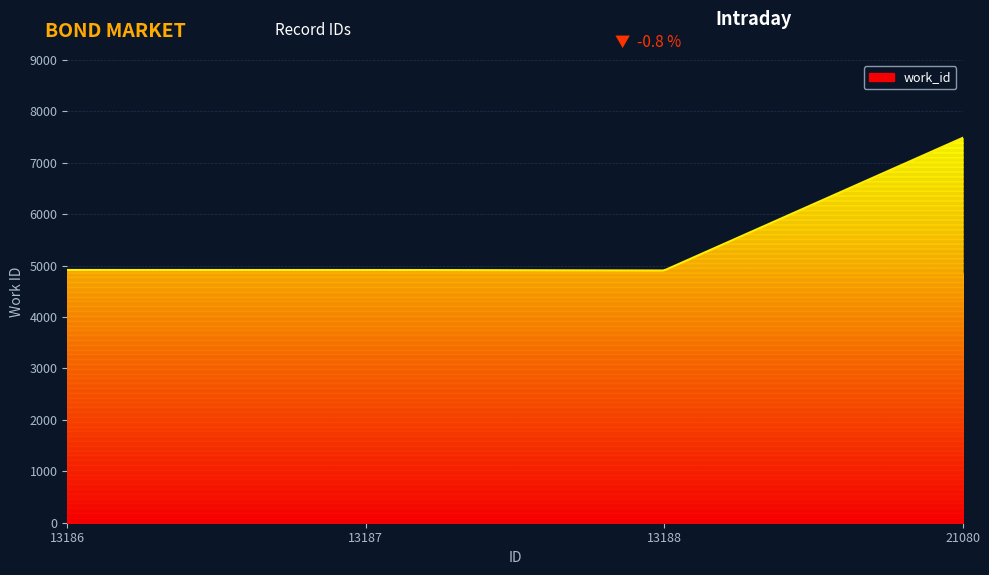

Is it true that the value at 13187 is 4917?

True